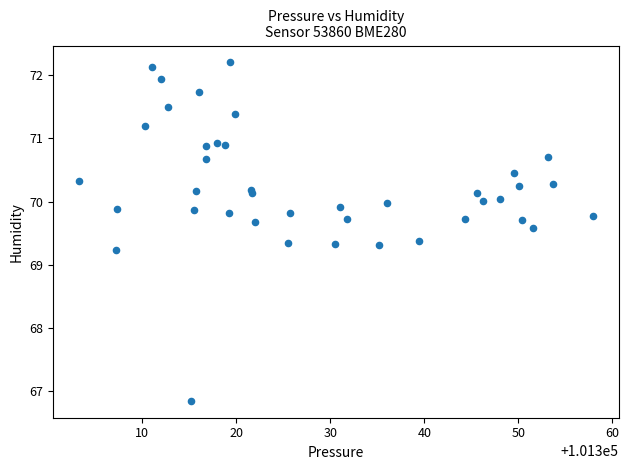

What Y value in the scatter plot is closest to 69?

69.2